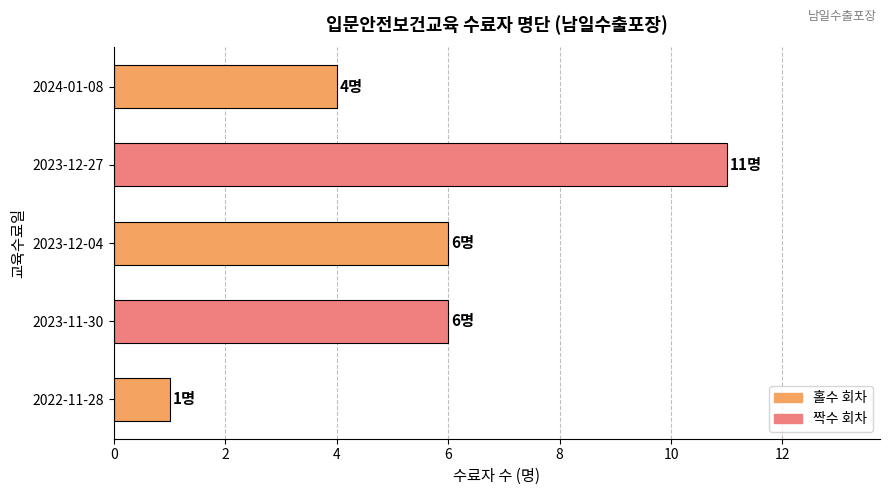

Does the chart contain stacked bars?

No